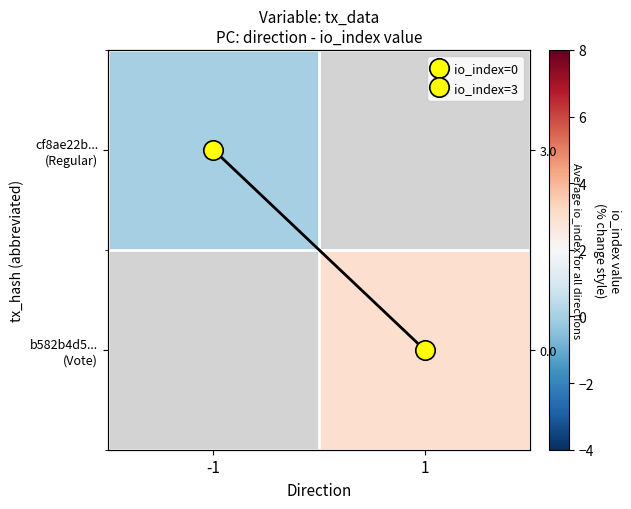

Which category has the highest value in the b582b4d5... (Vote) series?

-1